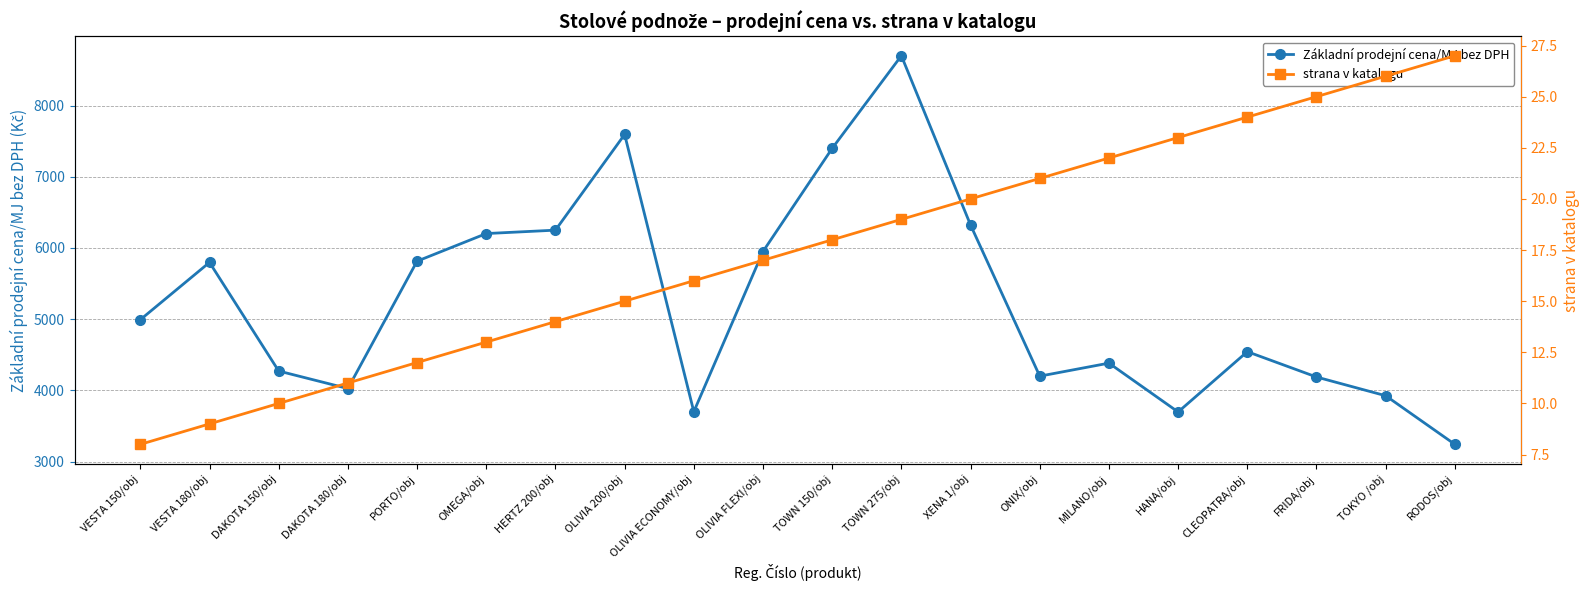

Reading left to right, list all the values displayed in this chart.

Základní prodejní cena/MJ bez DPH: 4992	5797	4271	4025	5814	6202	6250	7594	3700	5950	7399	8700	6322	4199	4382	3696	4543	4187	3924	3241
strana v katalogu: 8	9	10	11	12	13	14	15	16	17	18	19	20	21	22	23	24	25	26	27